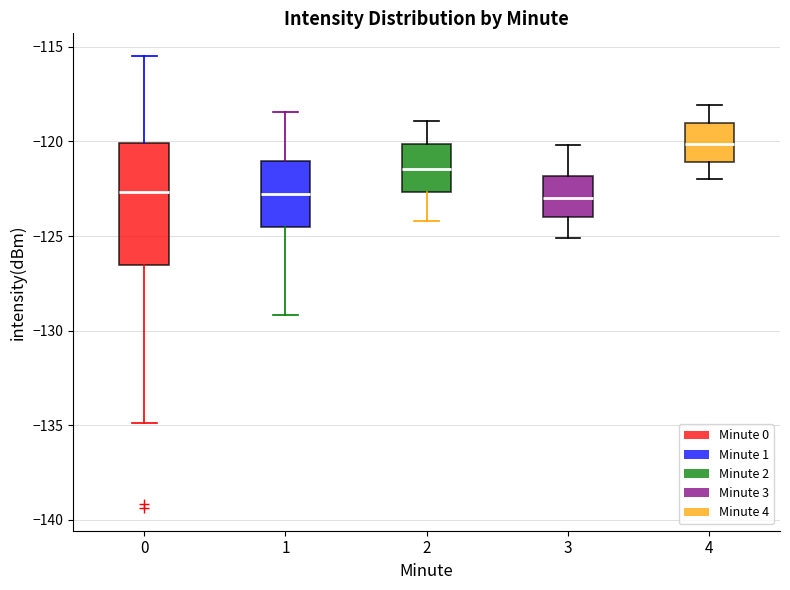

Where is the lower edge of the box at x = 4 on the y-axis? The values are not printed on the chart, so give them approximately, as read against the axis.

-121.0